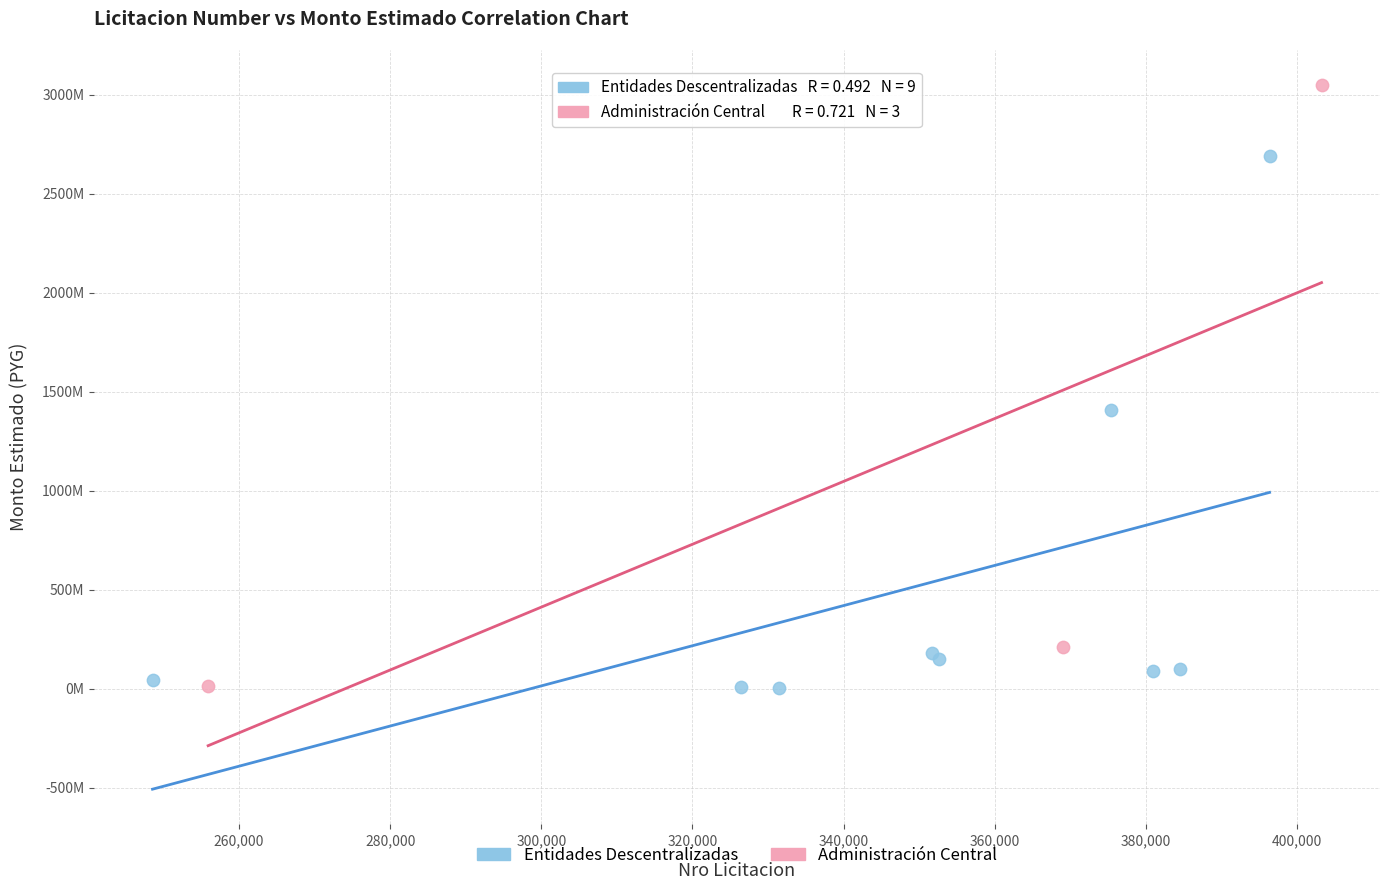

What are all the series names shown in the legend?

Entidades Descentralizadas, Administración Central